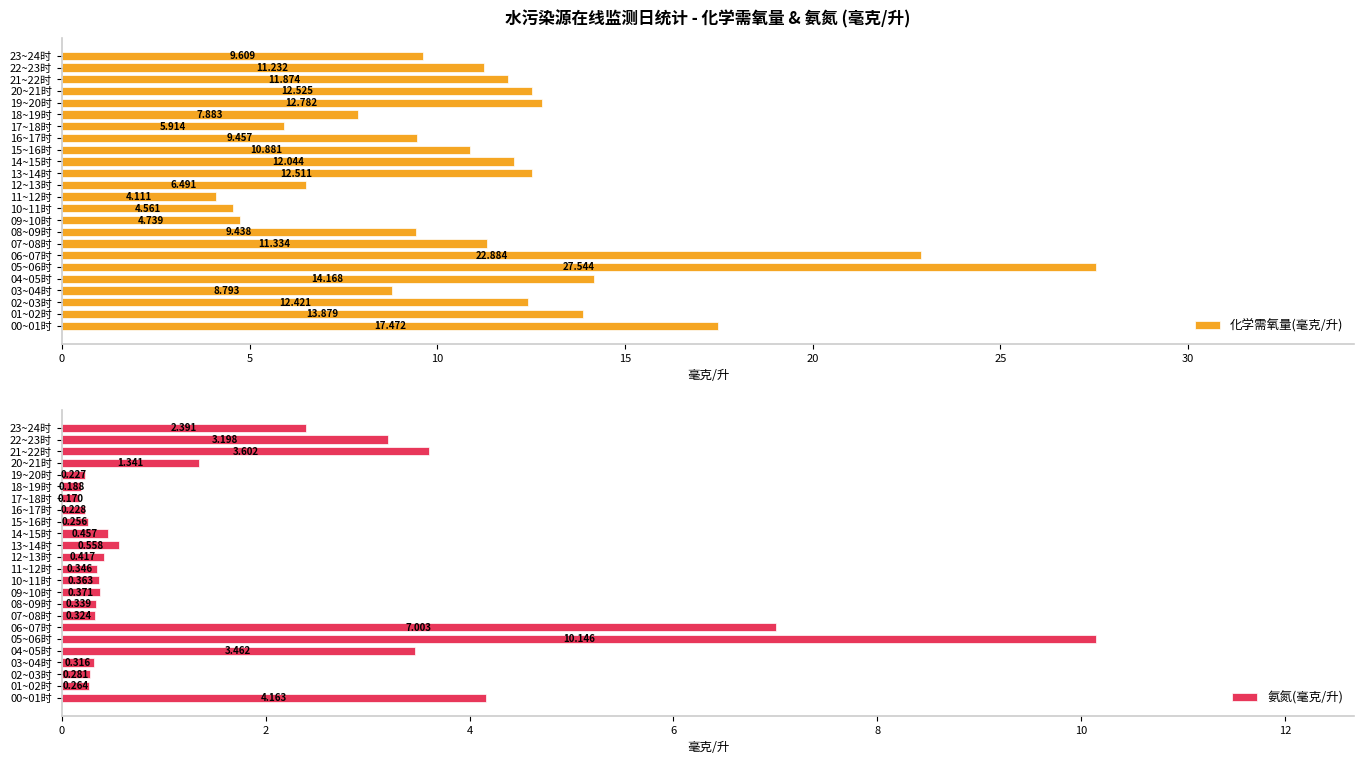

True or false: 化学需氧量(毫克/升) has a value of 12.8 at 19~20时.

True